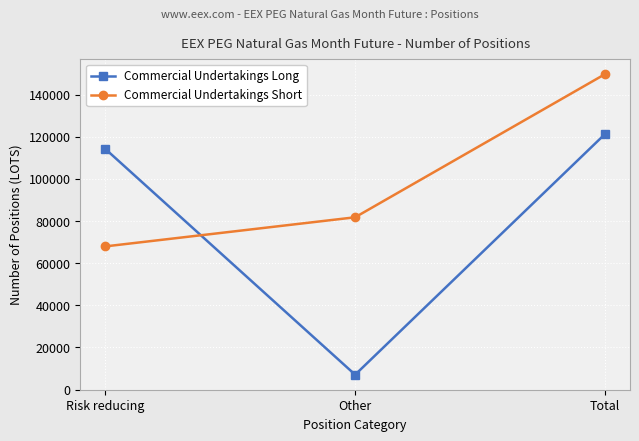

Rank the series by their maximum value, from lowest to highest.

Commercial Undertakings Long, Commercial Undertakings Short